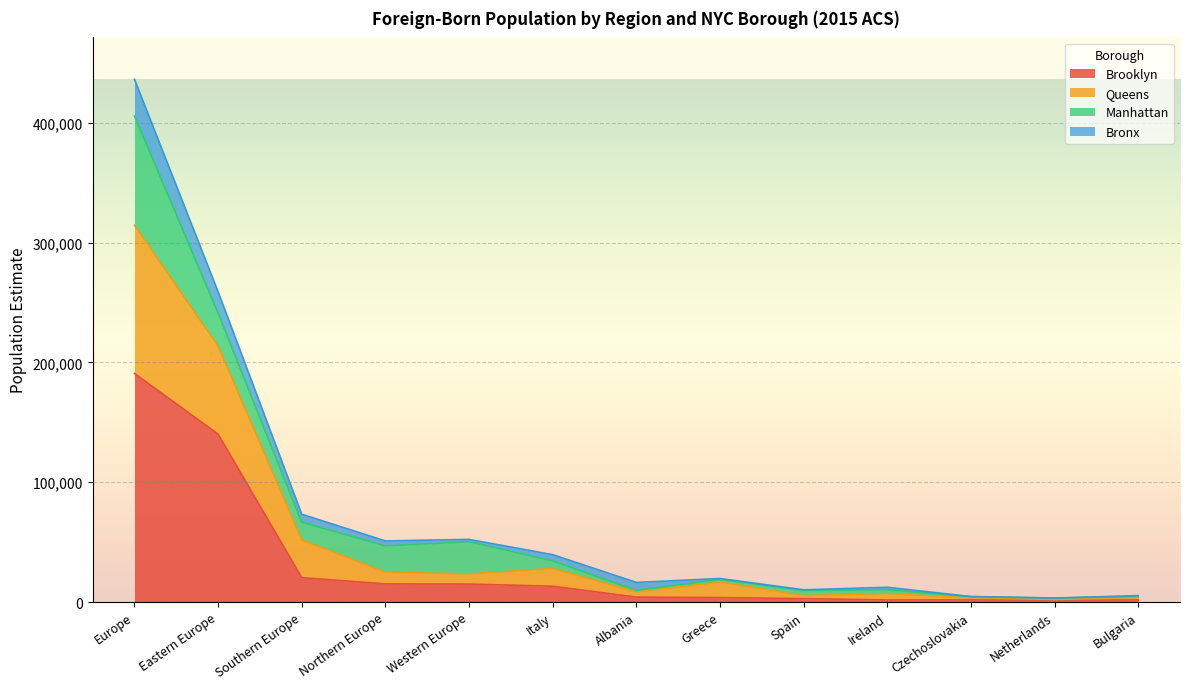

At which label does Brooklyn reach its peak?

Europe